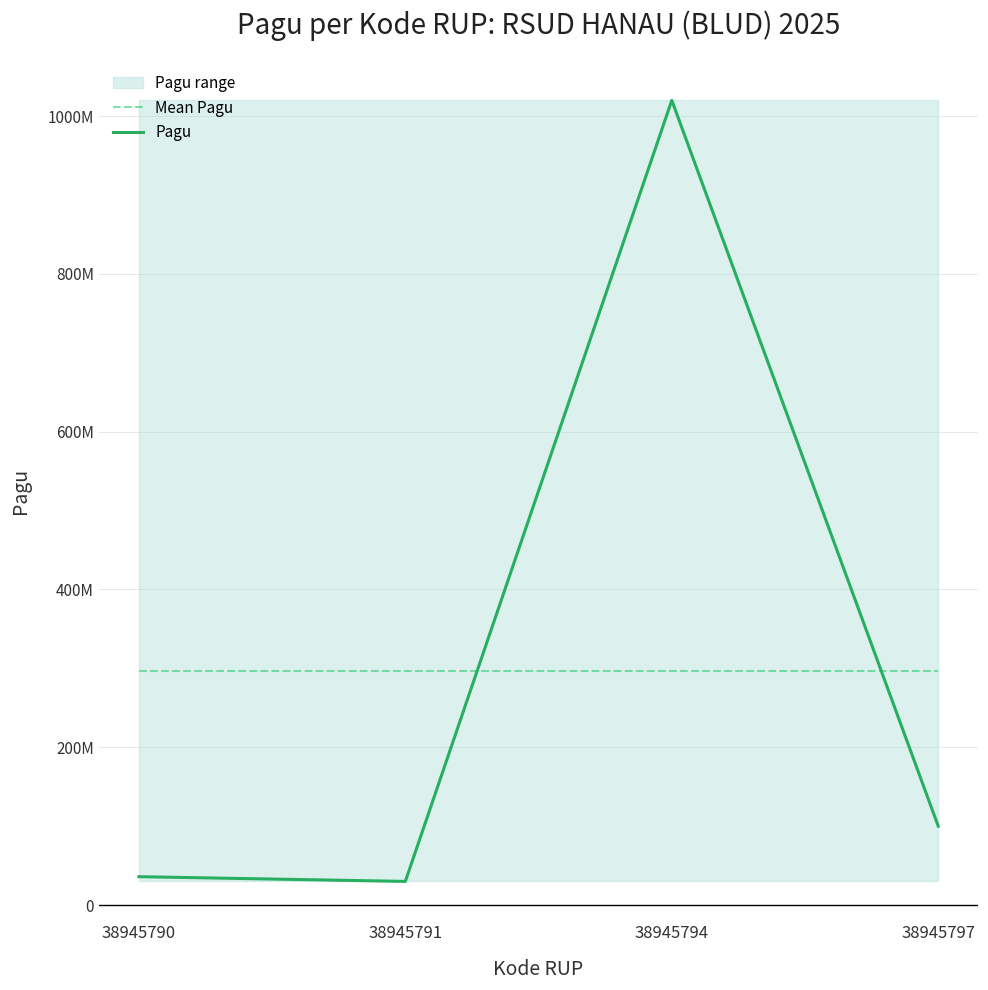

What is the average value of the Mean Pagu series?

296500000